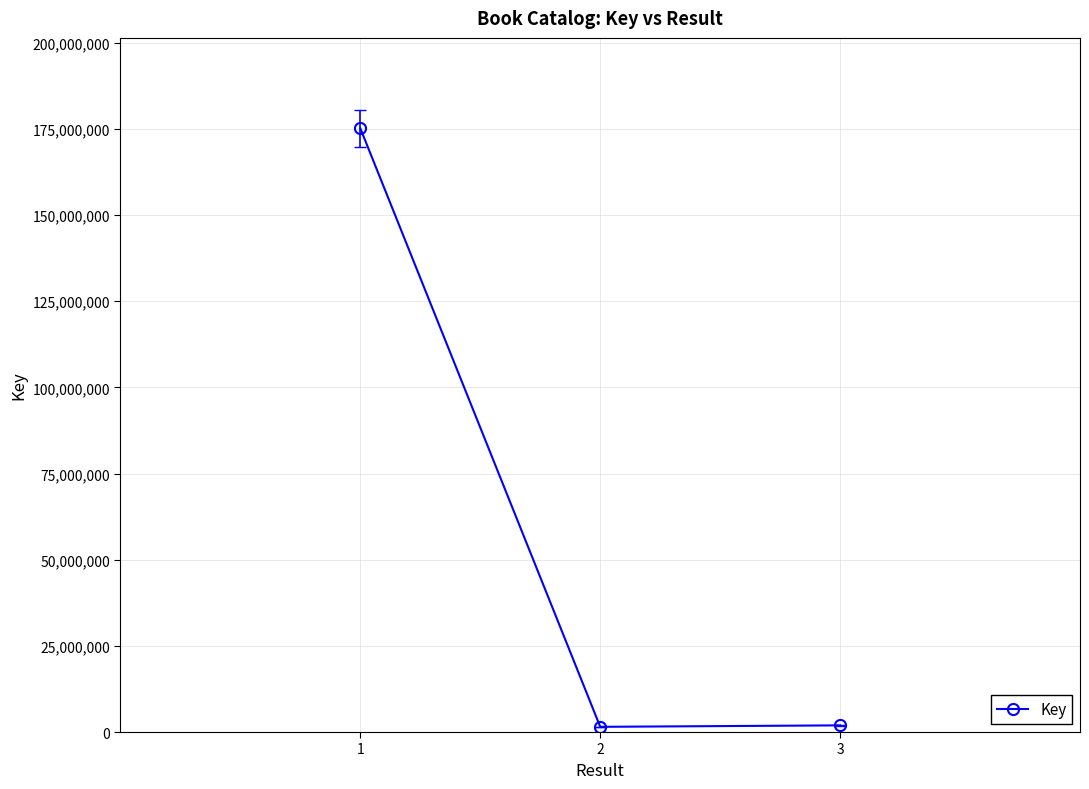

Between 2 and 1, which is larger?

1